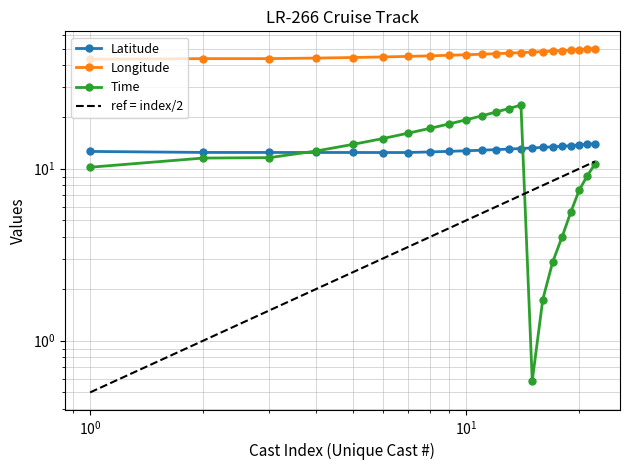

In Latitude, how many points are higher than both neighbors (excluding endpoints)?

1